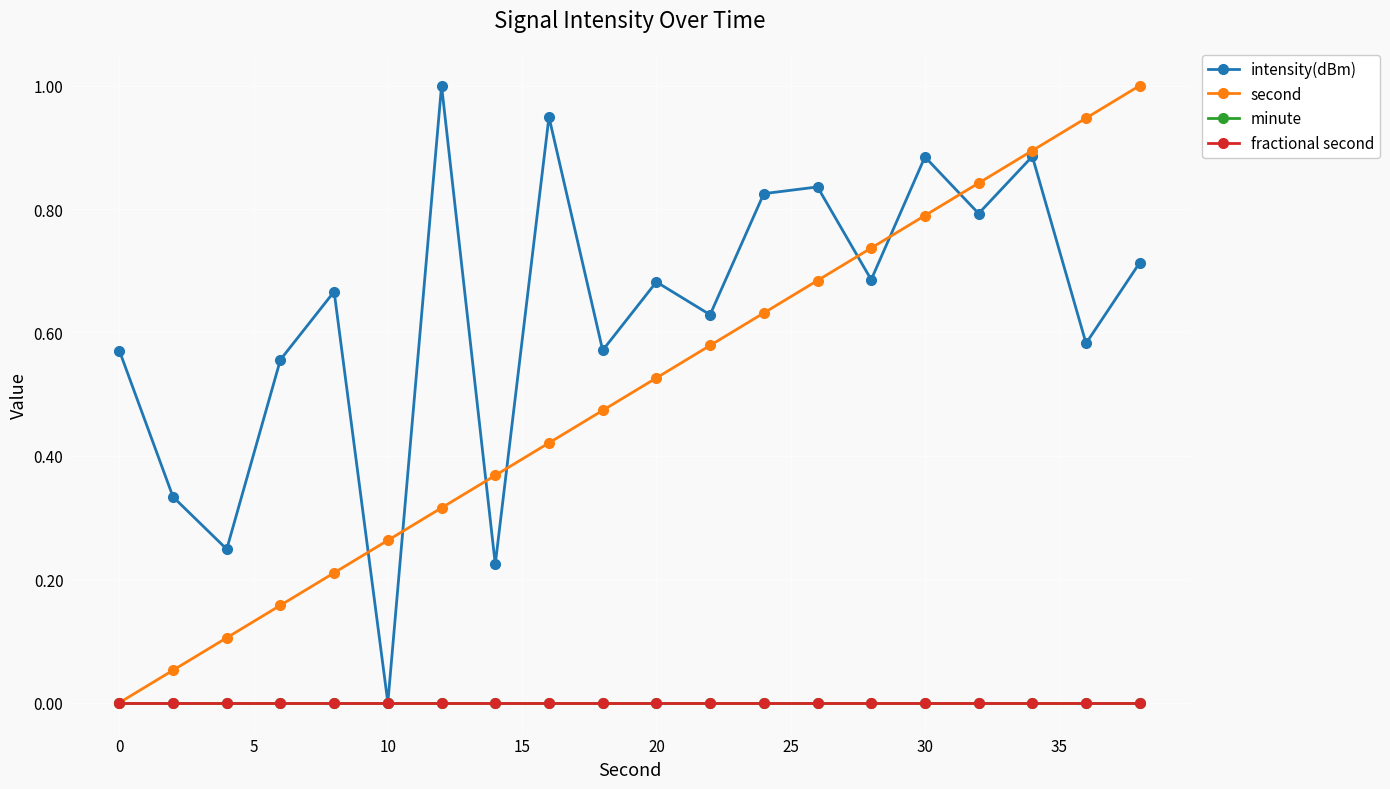

Does the chart have visible grid lines?

Yes